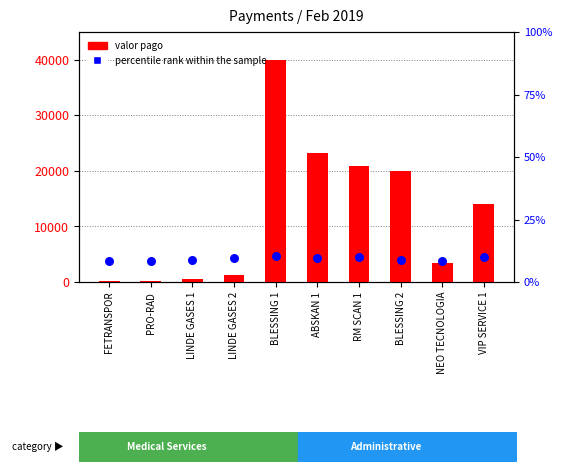

Which series has the largest Y range (max minus min)?

valor pago